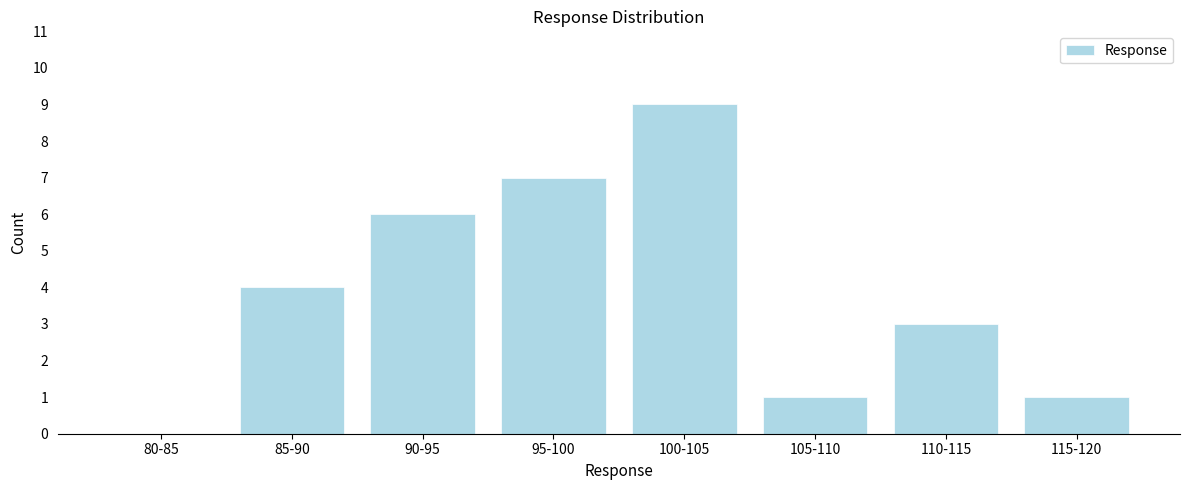

Reading left to right, what are all the values shown in this chart?

80-85=0	85-90=4	90-95=6	95-100=7	100-105=9	105-110=1	110-115=3	115-120=1